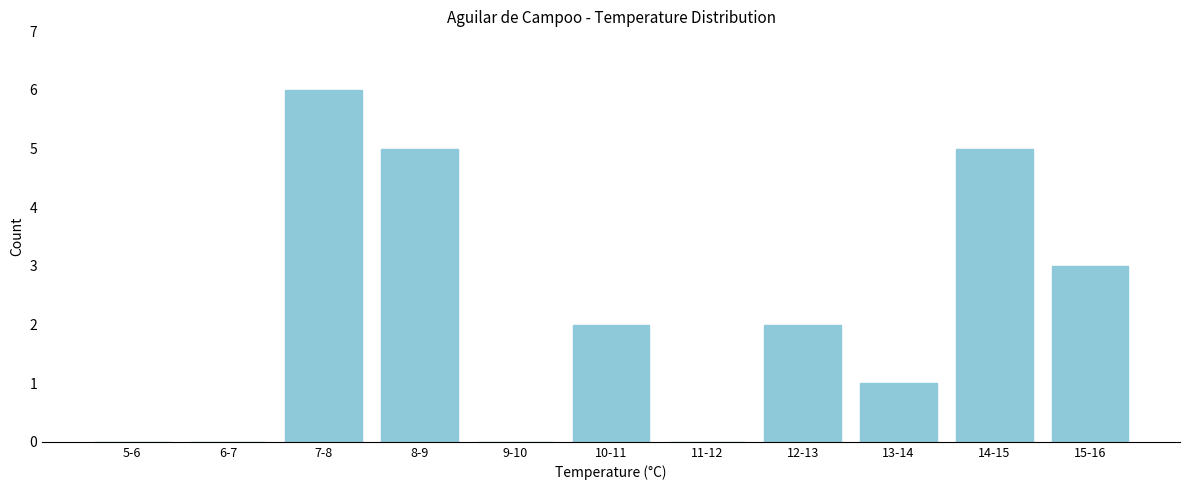

Reading left to right, list all the values displayed in this chart.

5-6=0	6-7=0	7-8=6	8-9=5	9-10=0	10-11=2	11-12=0	12-13=2	13-14=1	14-15=5	15-16=3